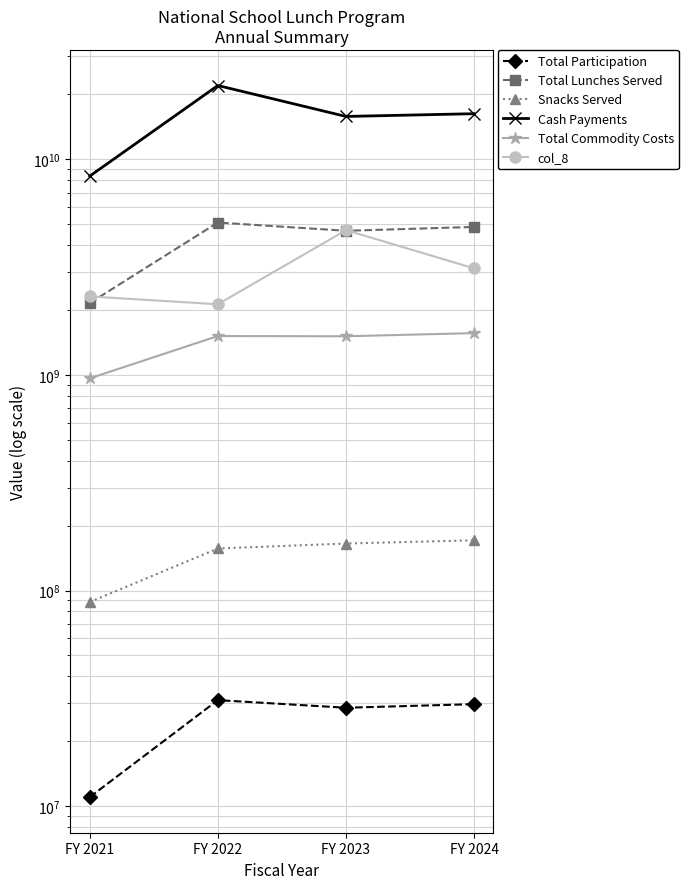

At FY 2022, list the series in order from largest to smallest.

Cash Payments, Total Lunches Served, col_8, Total Commodity Costs, Snacks Served, Total Participation